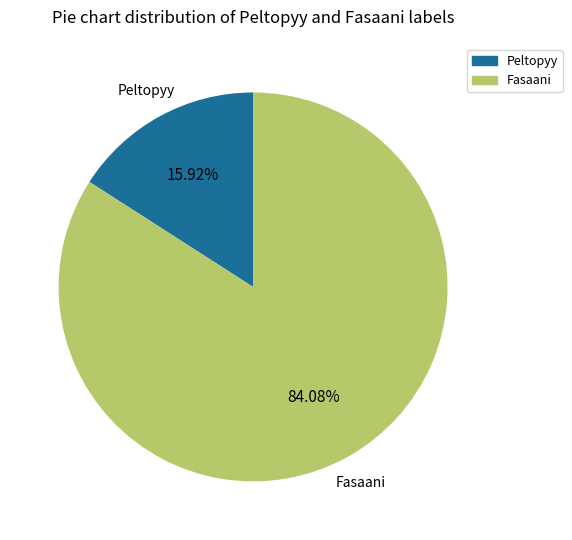

Does any single category account for the majority?

Yes